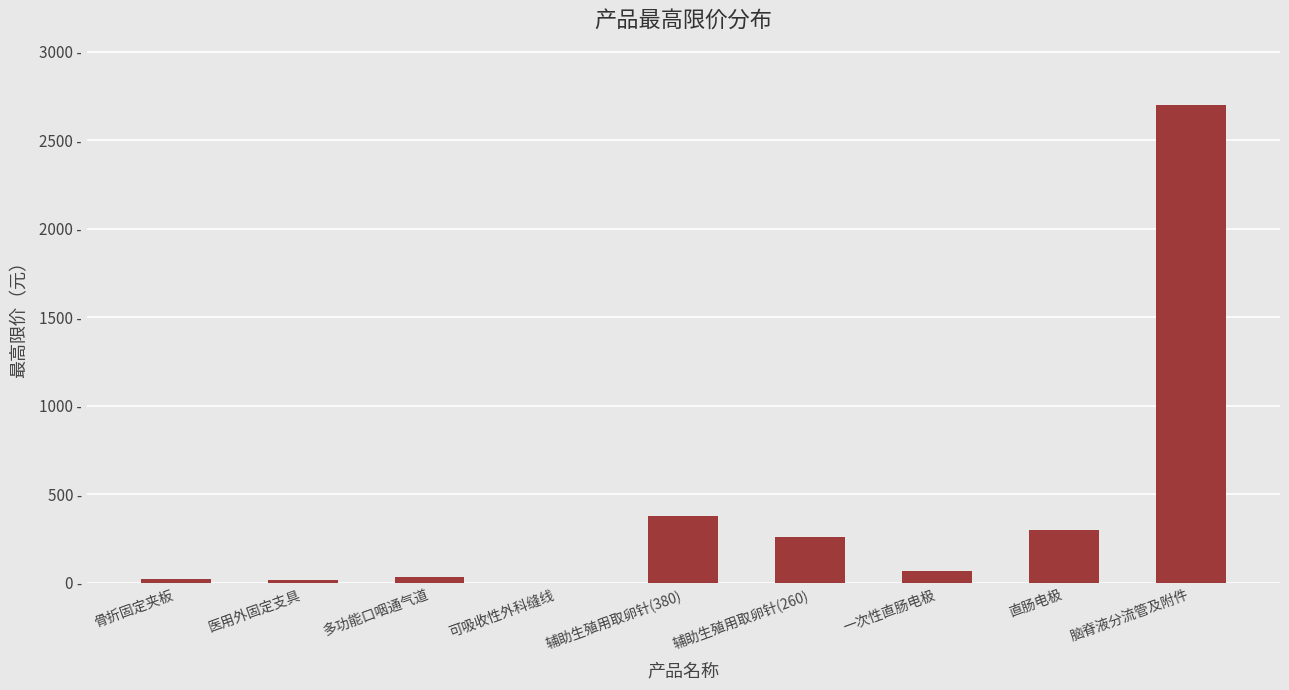

What is the difference between the values at 辅助生殖用取卵针(260) and 直肠电极?

40.0